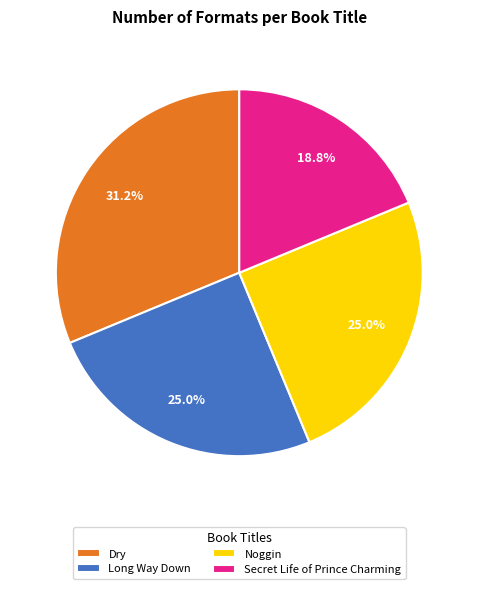

How many slices are in this pie chart?

4